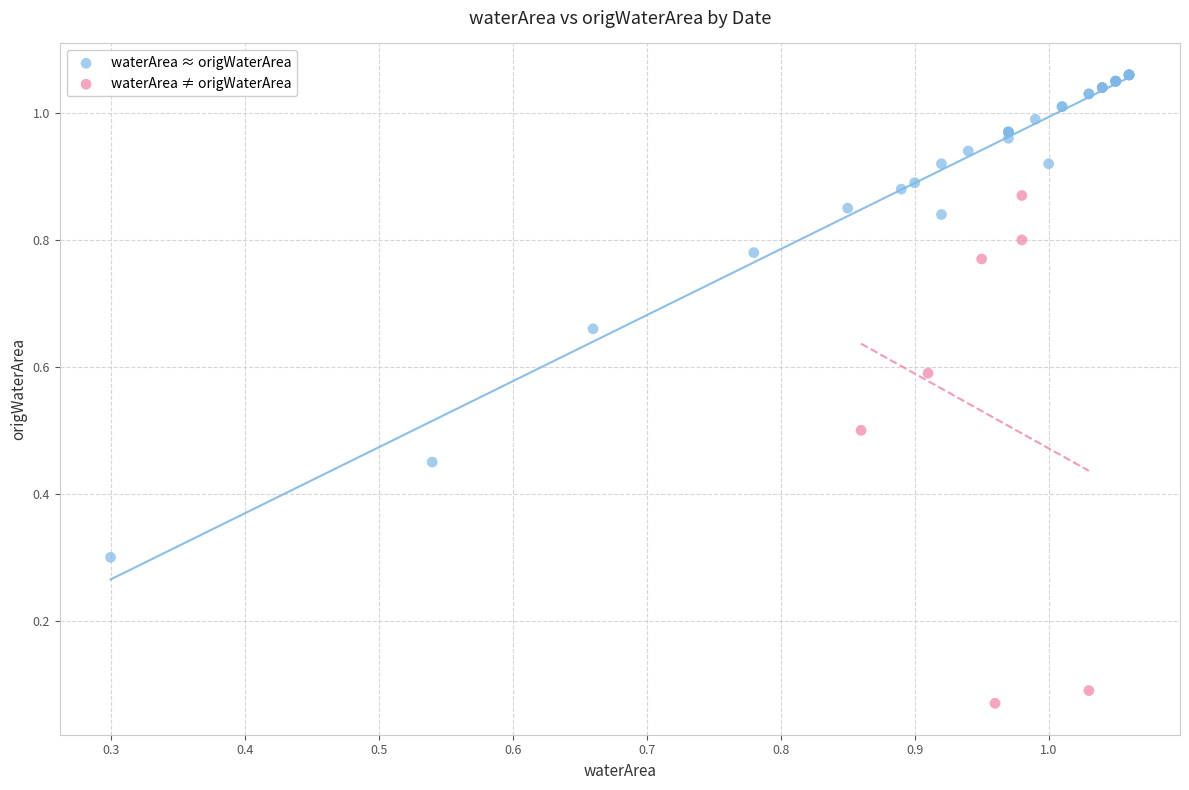

Which series contains the lowest Y value?

waterArea ≠ origWaterArea